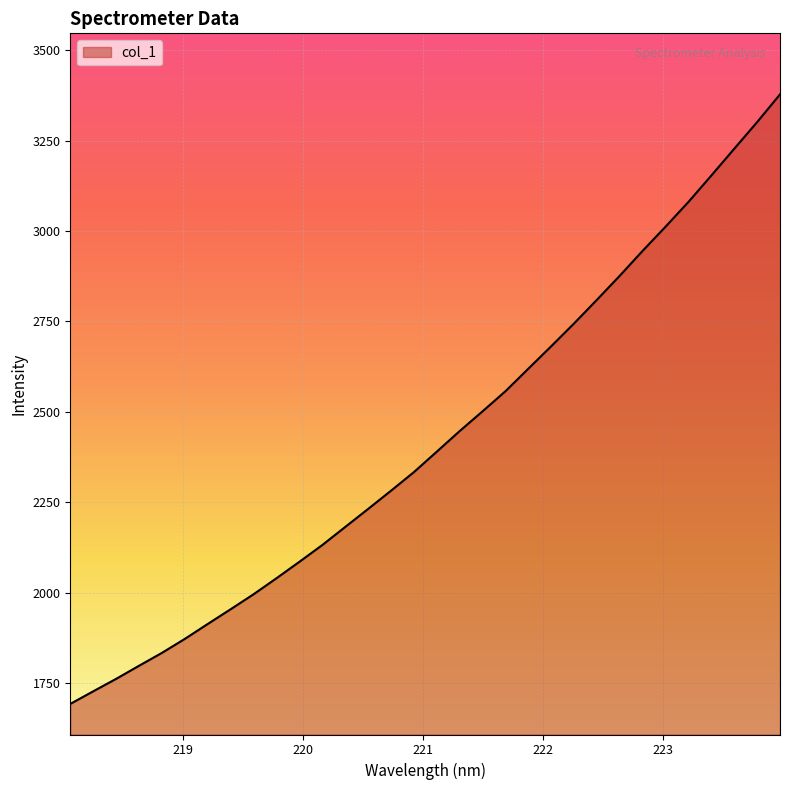

What is the greatest value displayed?

3378.3